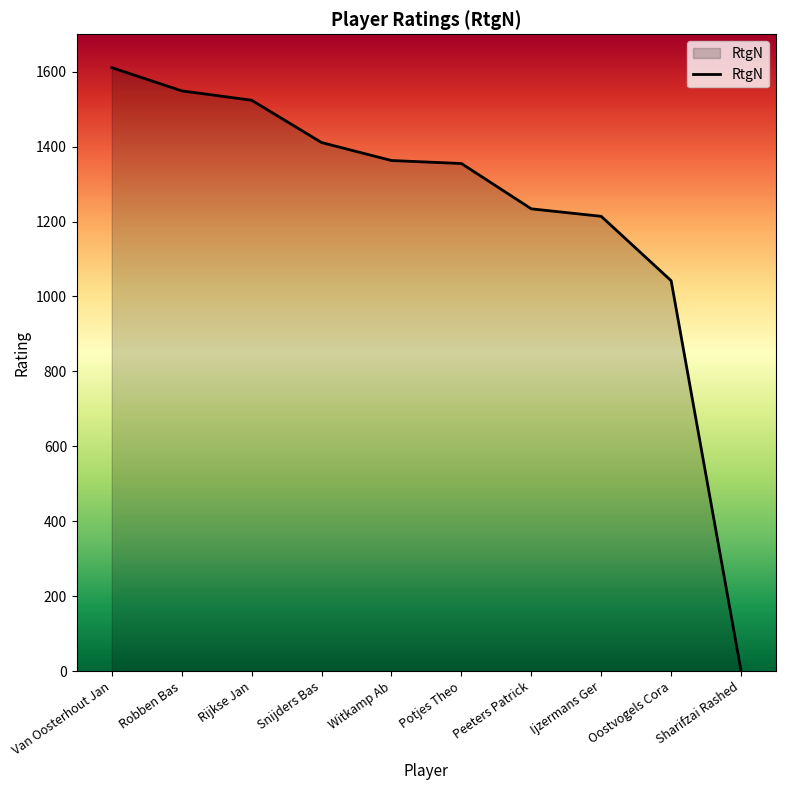

Where is the data nearest to the value 805?

Oostvogels Cora